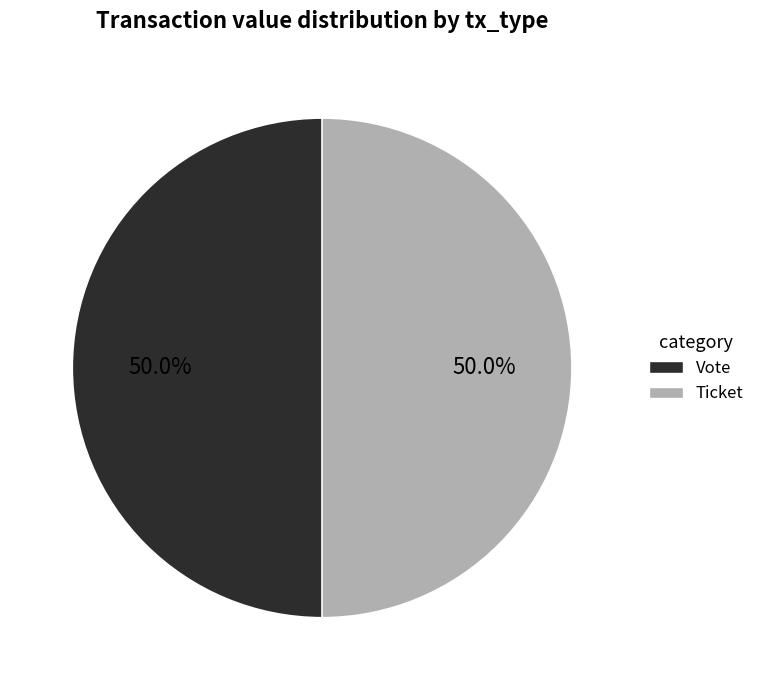

What percentage is NOT represented by Ticket?

50.0%